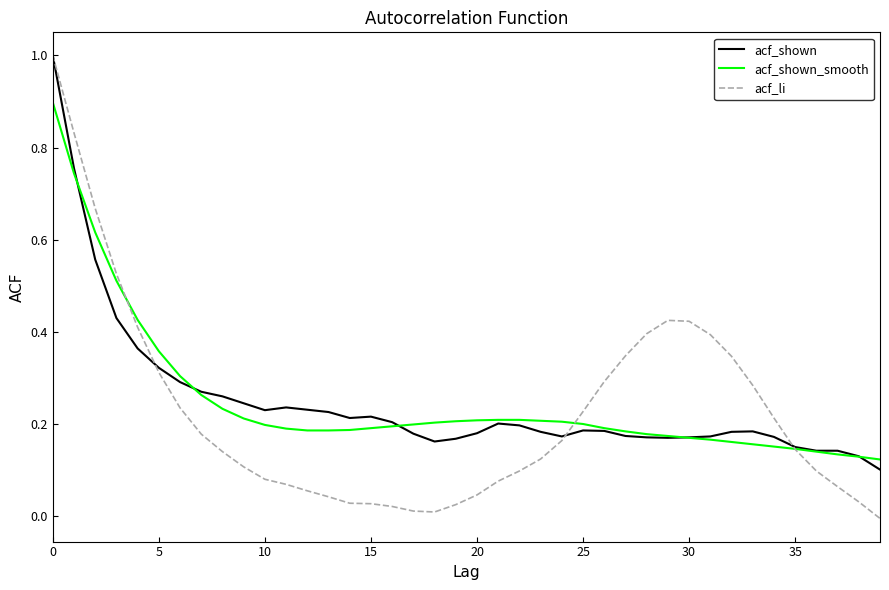

What is the greatest value displayed?

1.0